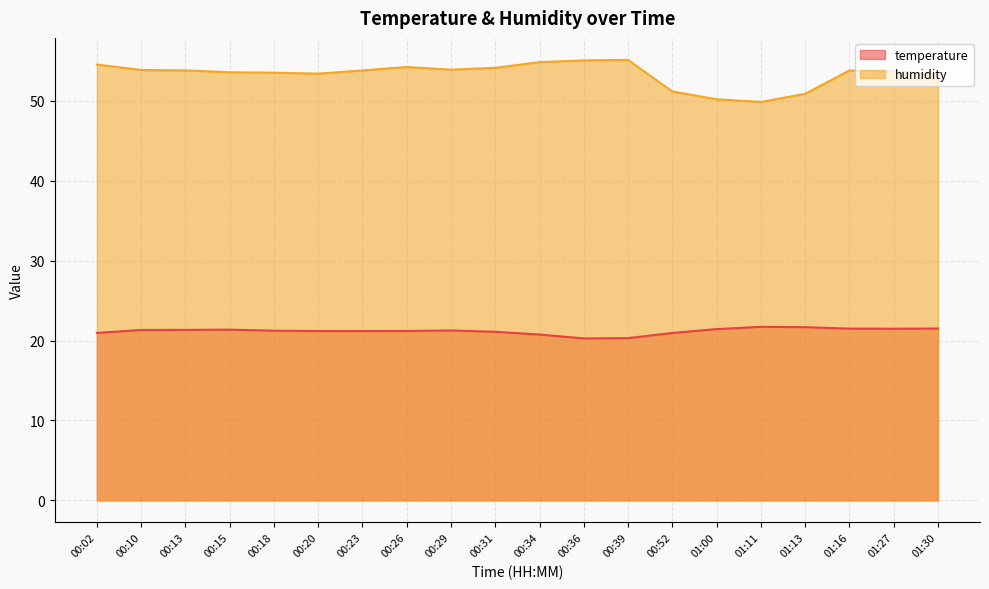

Reading left to right, what are all the values shown in this chart?

temperature: 21.0	21.3	21.3	21.4	21.2	21.2	21.2	21.2	21.3	21.1	20.8	20.3	20.3	20.9	21.4	21.7	21.7	21.5	21.5	21.5
humidity: 54.6	53.9	53.8	53.6	53.5	53.4	53.8	54.2	53.9	54.1	54.9	55.1	55.1	51.2	50.2	49.9	50.9	53.8	53.7	53.3